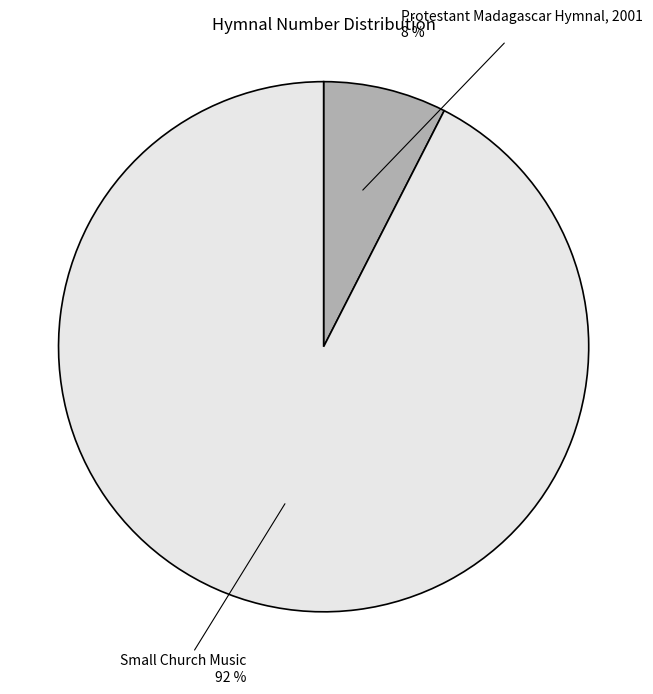

Which has a higher value, Protestant Madagascar Hymnal, 2001 or Small Church Music?

Small Church Music